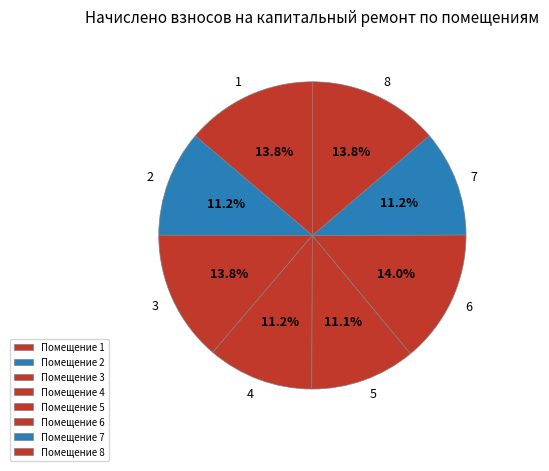

Does 4 represent more than half of the total?

No